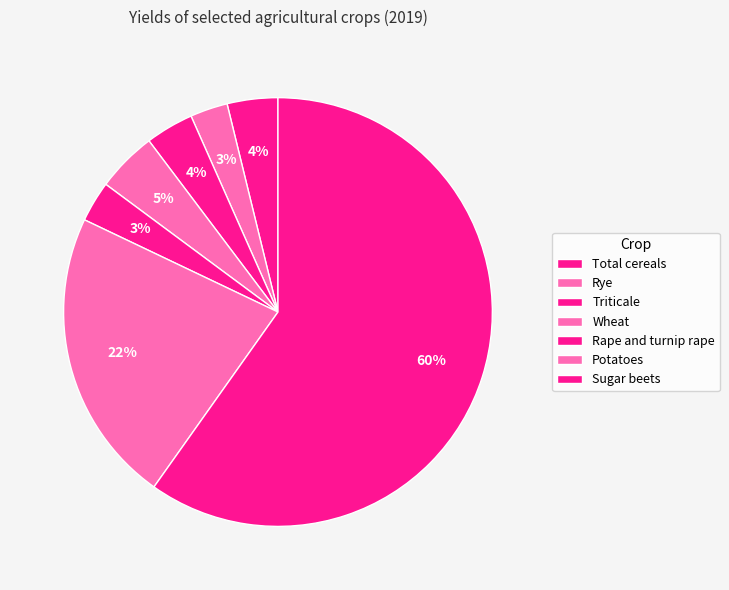

The Total cereals slice represents 4% of the pie. True or false?

True